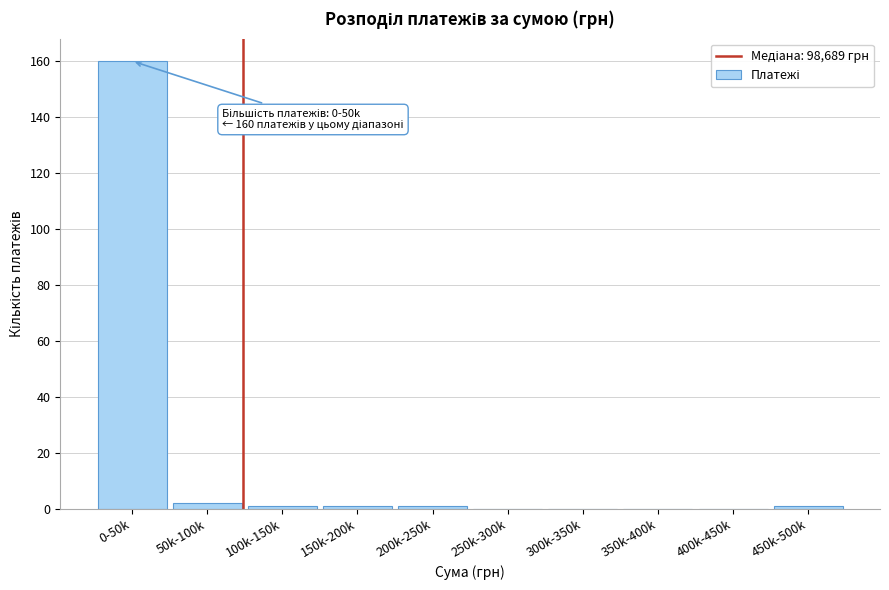

Reading left to right, extract all data points from this chart.

0-50k=160	50k-100k=2	100k-150k=1	150k-200k=1	200k-250k=1	250k-300k=0	300k-350k=0	350k-400k=0	400k-450k=0	450k-500k=1